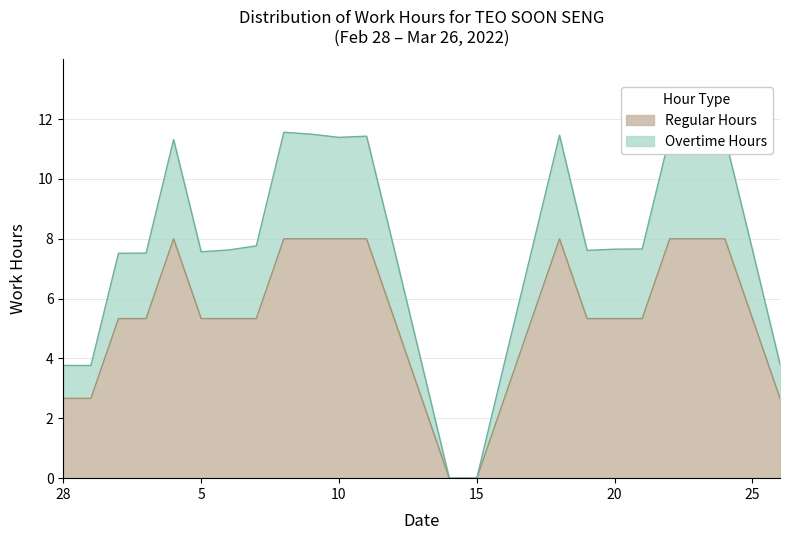

Is it true that Regular Hours equals 8.0 at 10?

True